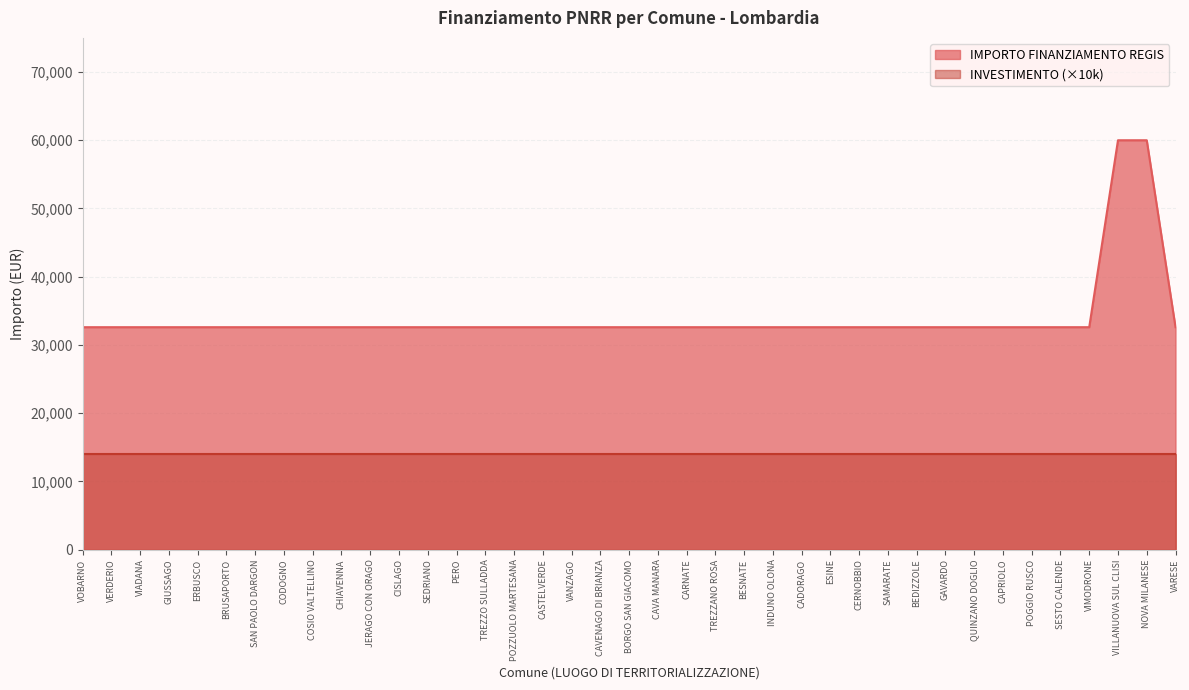

What is the maximum value shown in the chart?

59966